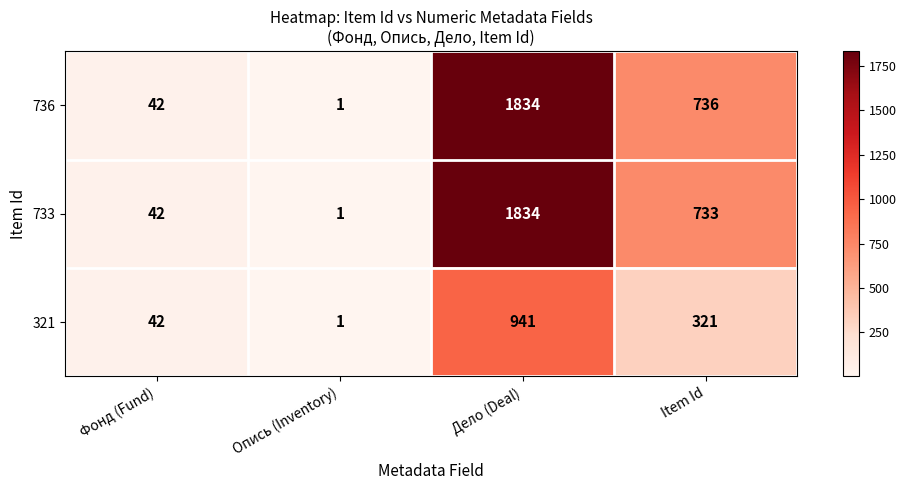

What is the total value across all series at Item Id?

1790